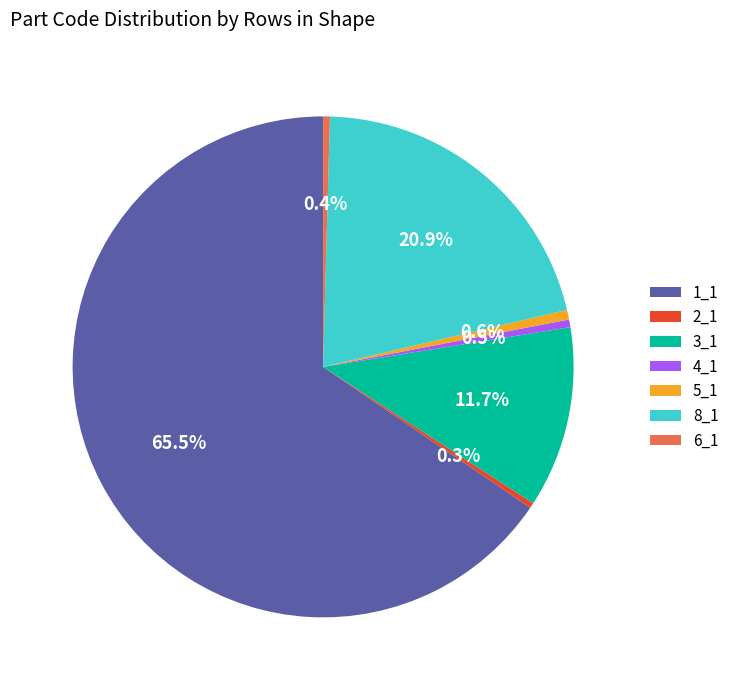

What percentage is the 3_1 slice, to the nearest percent?

12%